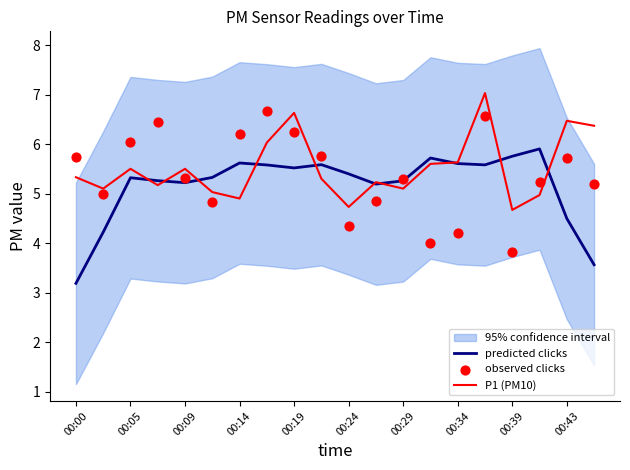

True or false: P1 (PM10) has a value of 5.6 at 00:34.

True